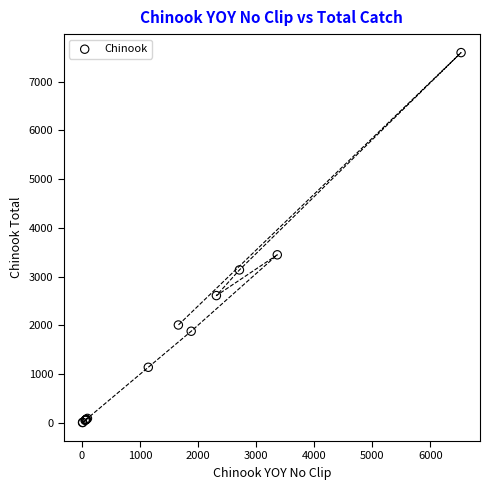

What Y value in the scatter plot is closest to 3800?

3447